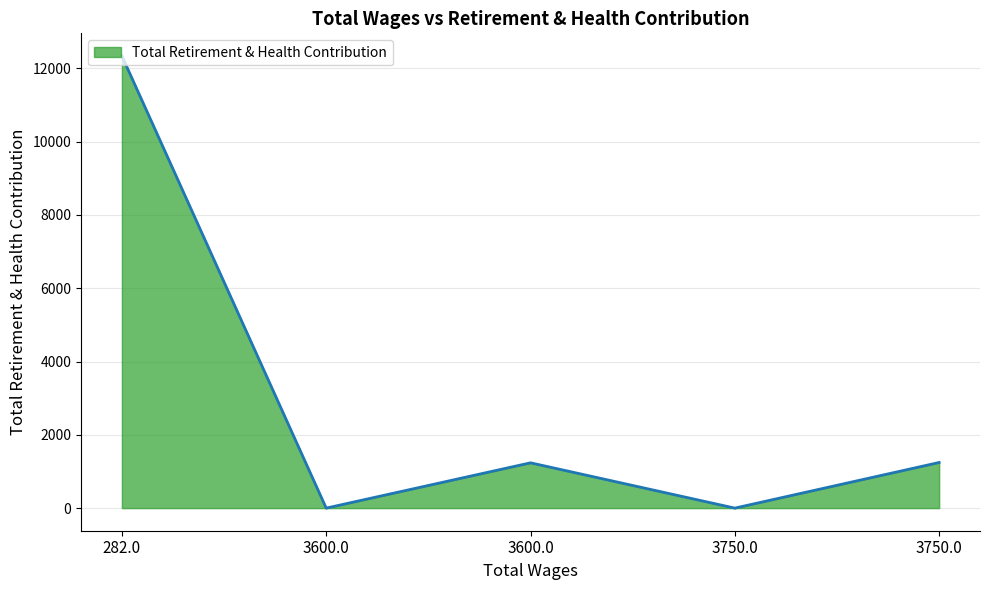

Which has a higher value, 3750.0 or 282.0?

282.0